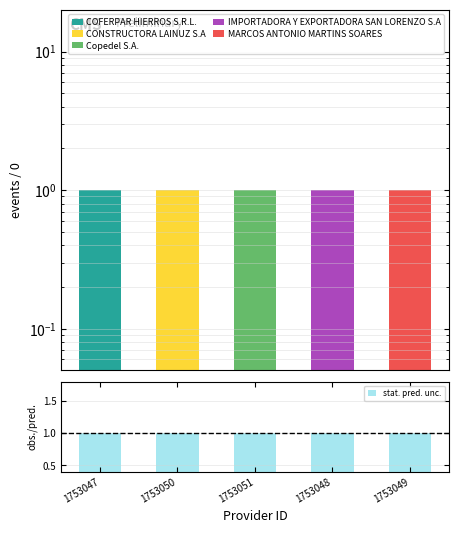

What position from the right is 1753047?

5